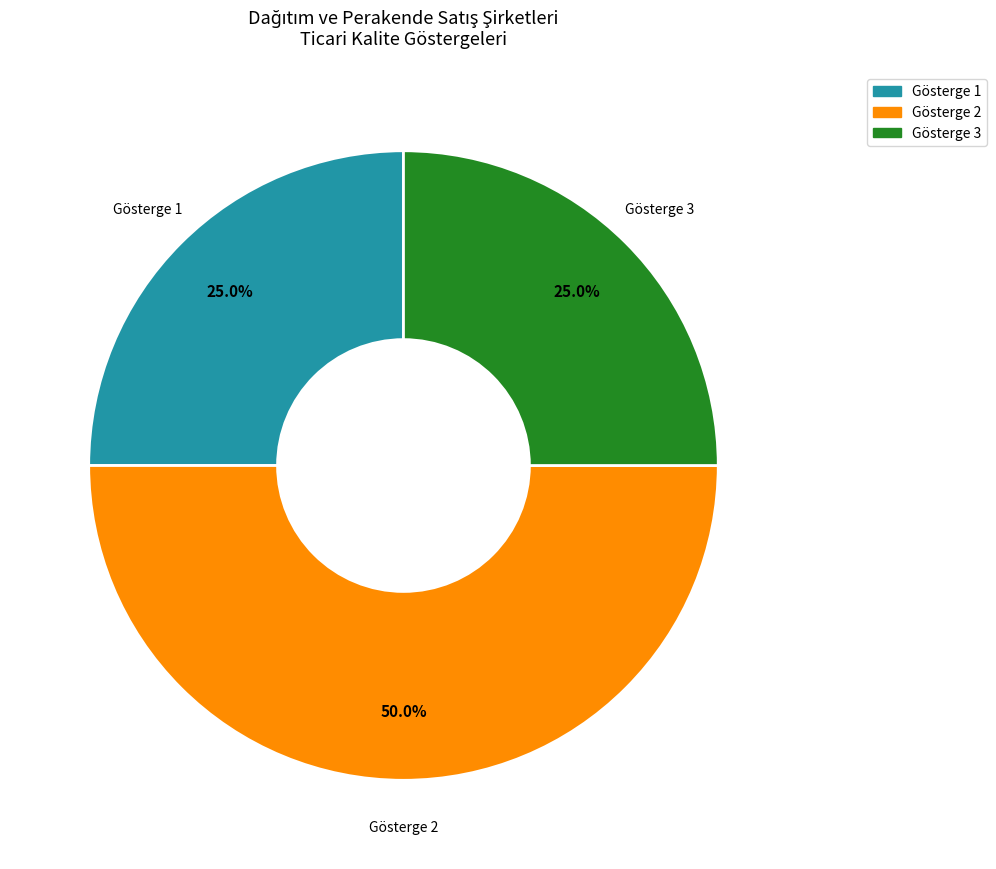

Which slice is the largest?

Gösterge 2